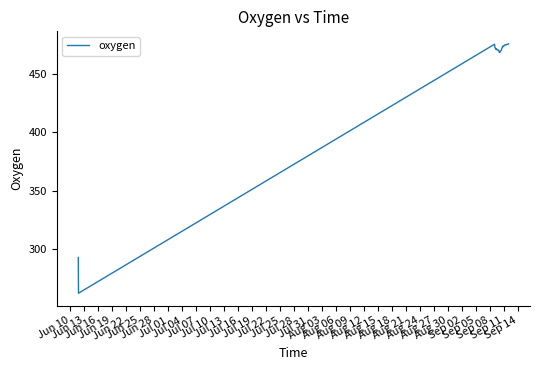

What is the minimum value shown in the chart?

262.1